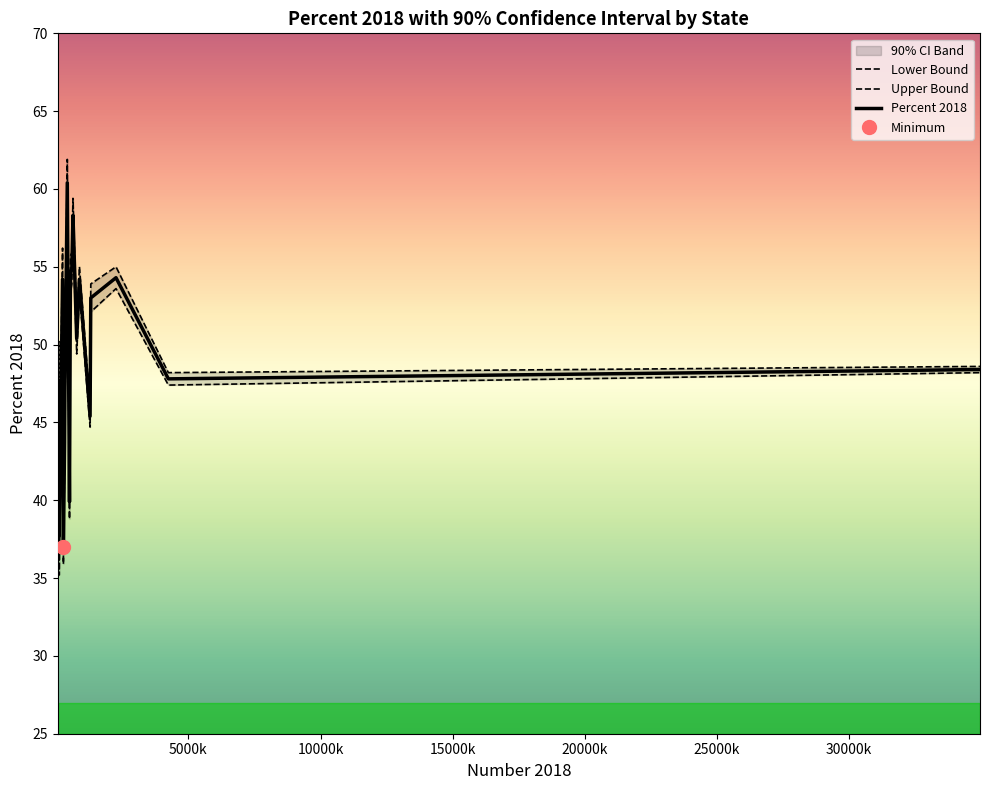

How many data points in Upper Bound are above 50?

10